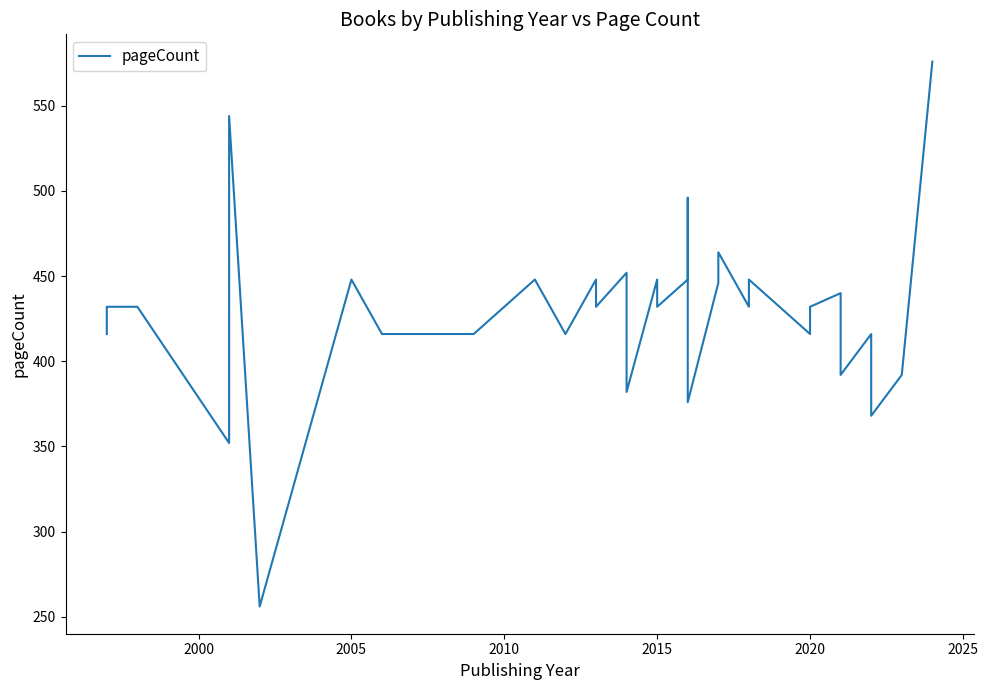

True or false: the data shows 114 at 35.

False